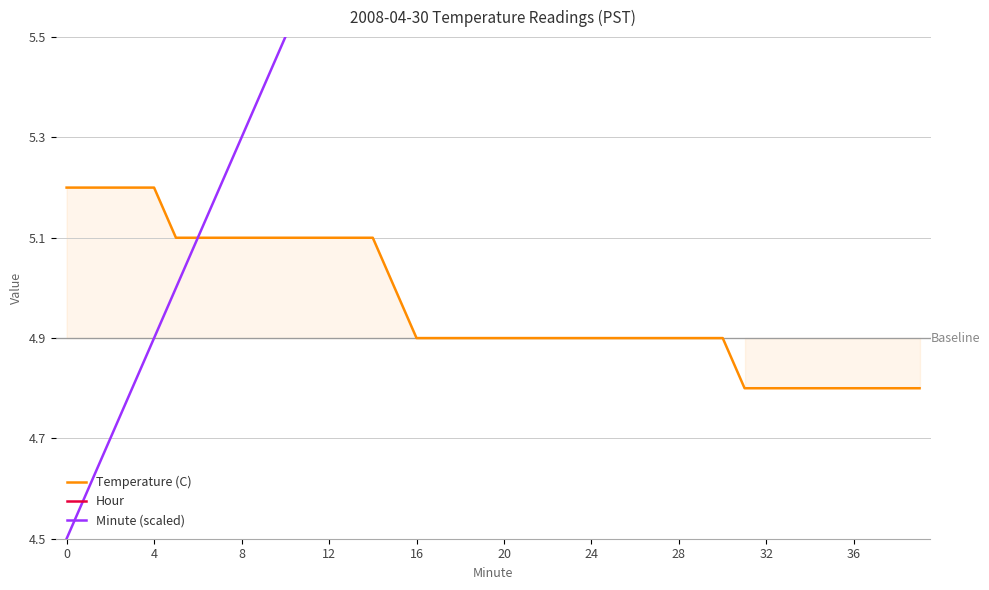

What is the label of the 17th point from the left?

16